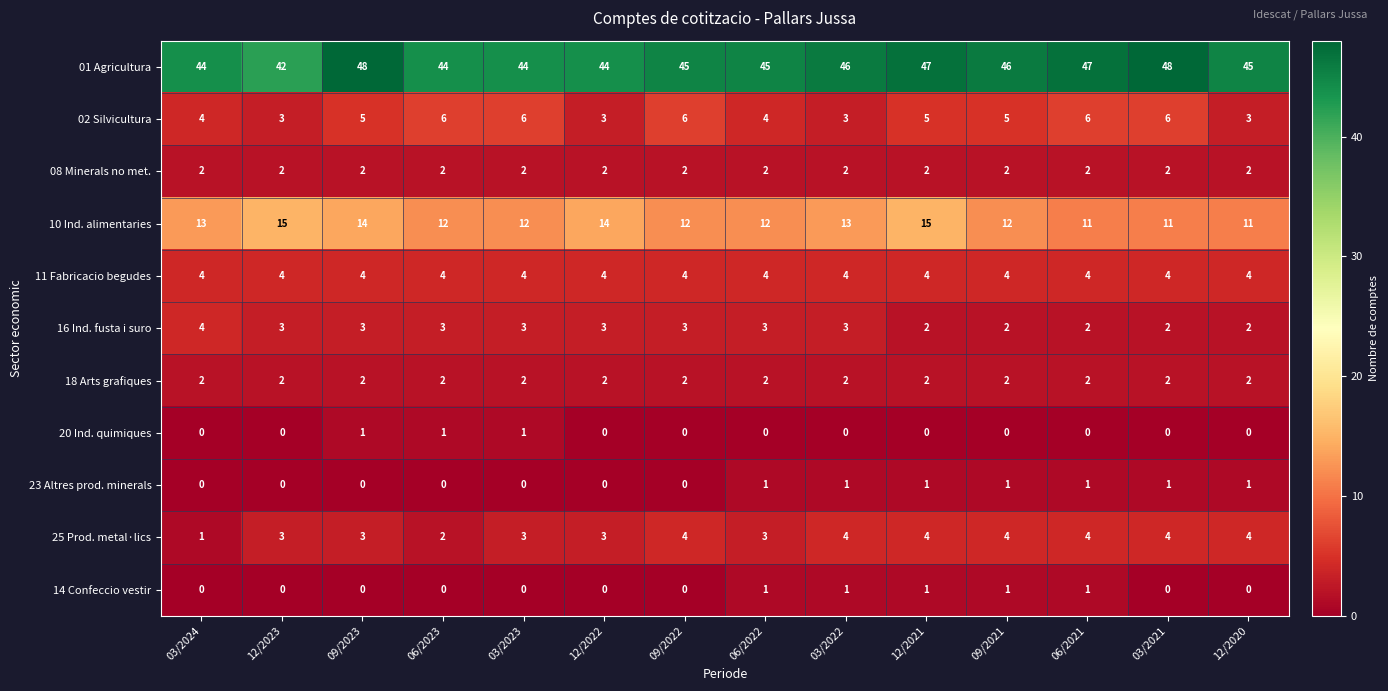

What is the total value across all series at 03/2023?

77